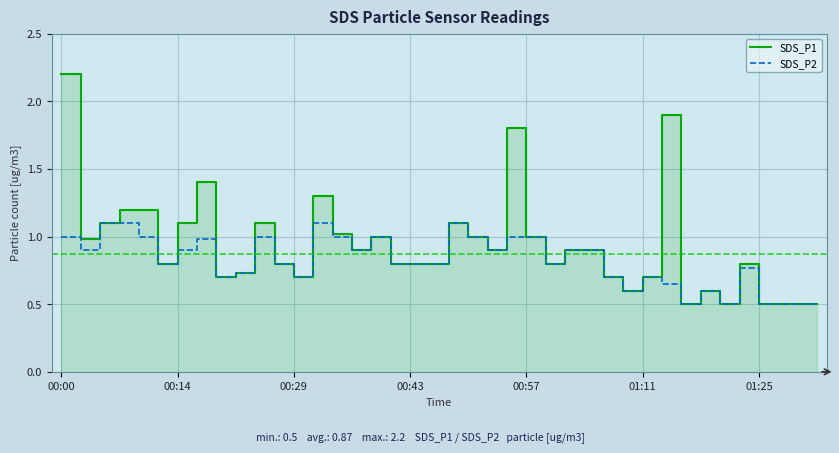

List the labels in order of SDS_P2 value, smallest first.

32, 34, 36, 37, 38, 39, 29, 33, 31, 8, 12, 28, 30, 9, 35, 01:11, 11, 17, 18, 19, 25, 00:14, 01:25, 15, 22, 26, 27, 7, 00:00, 00:57, 10, 14, 16, 21, 23, 24, 00:29, 00:43, 13, 20